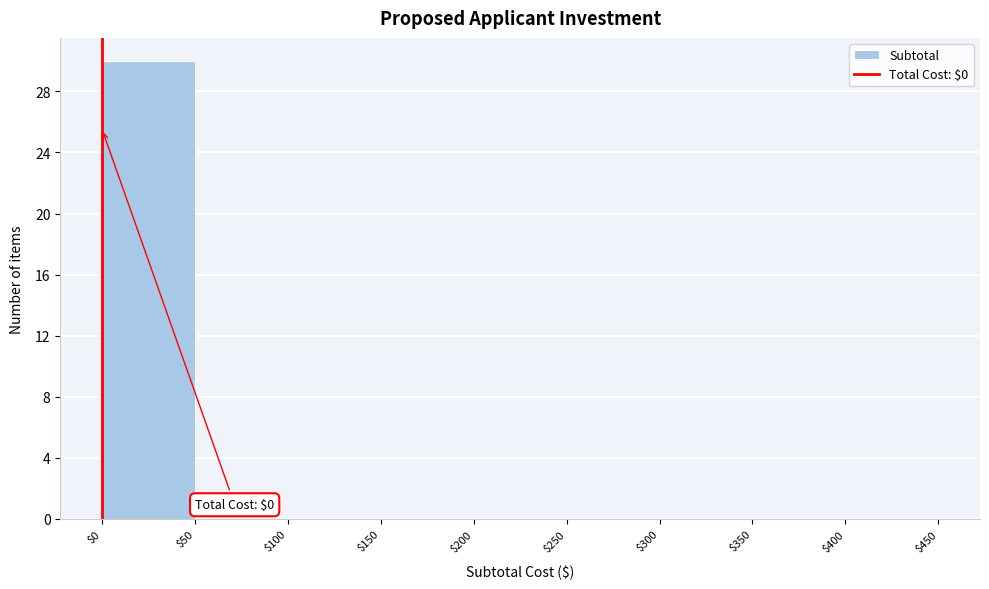

Over which range of the x-axis is the bar tallest?

$0 to $50